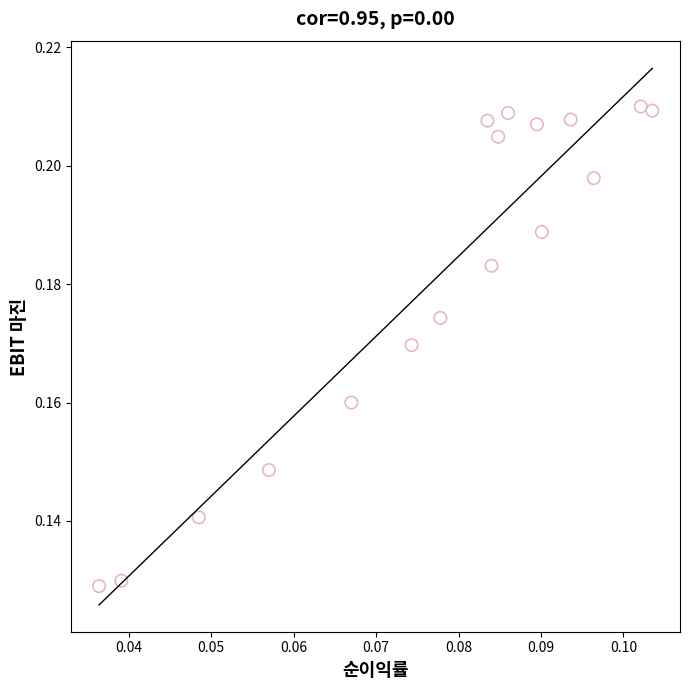

How many points are shown in the scatter plot?

17